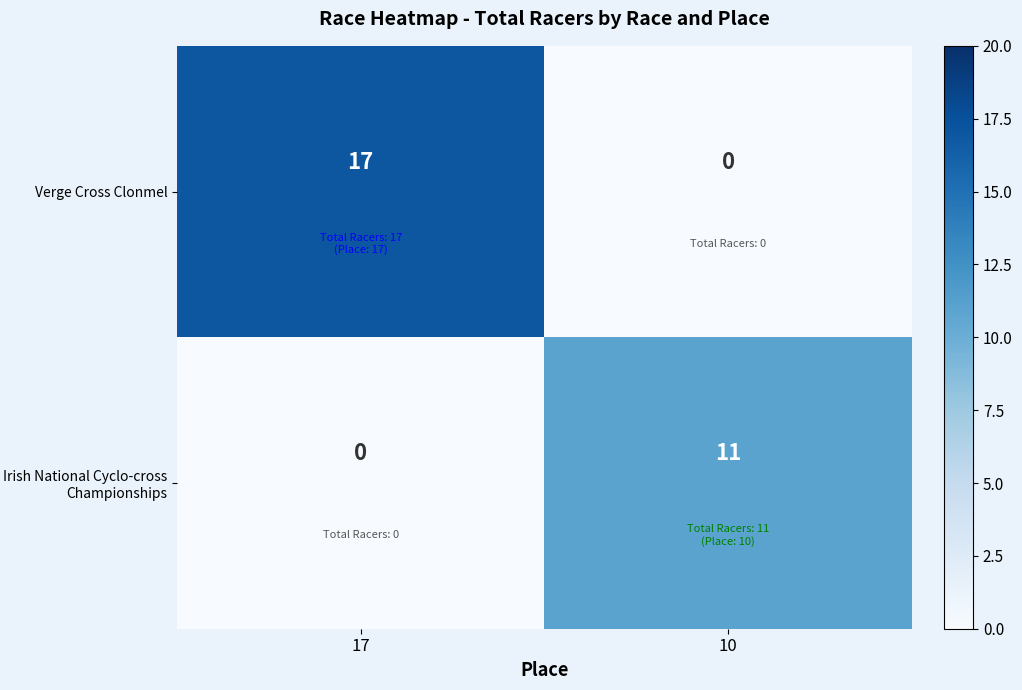

What is the difference between the Verge Cross Clonmel values at 10 and 17?

17